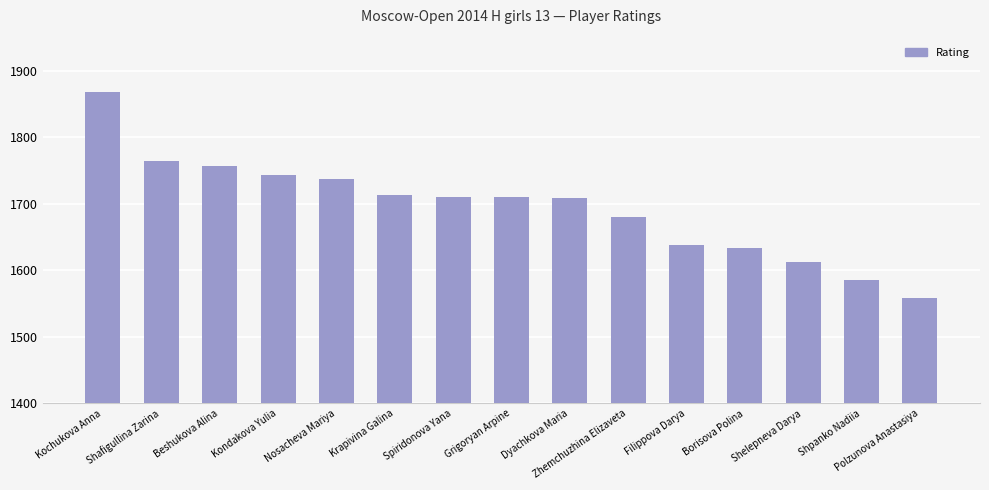

What value does the data have at Beshukova Alina, to the nearest 5?

1755